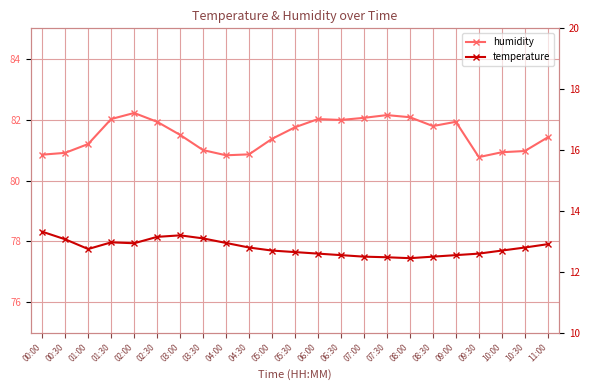

How many values in the humidity series exceed 81?

15